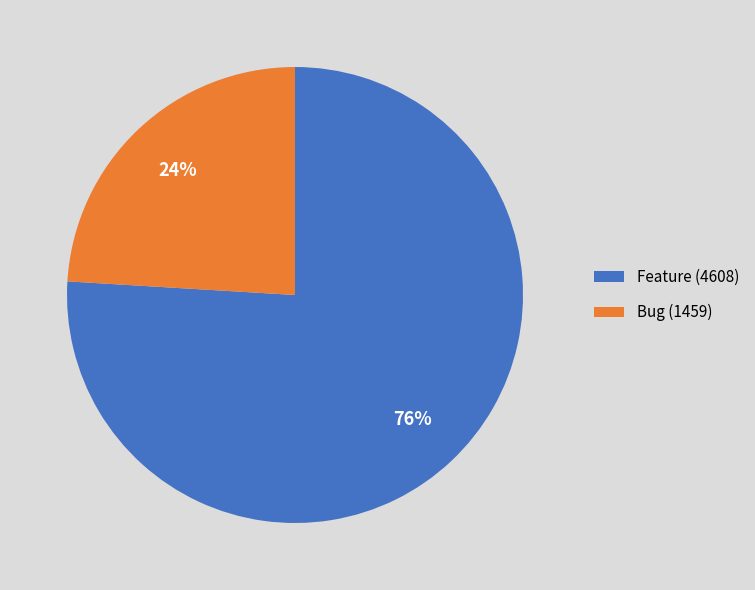

To the nearest percent, what is the average slice percentage?

50%